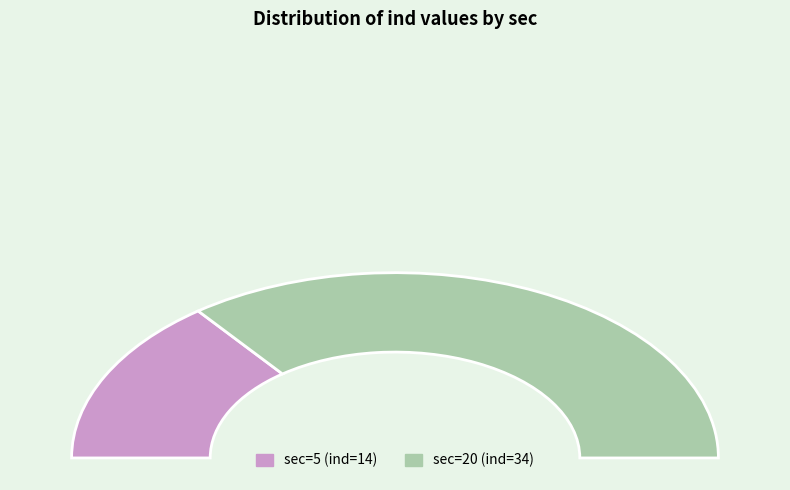

Which category has the biggest portion of the pie?

20